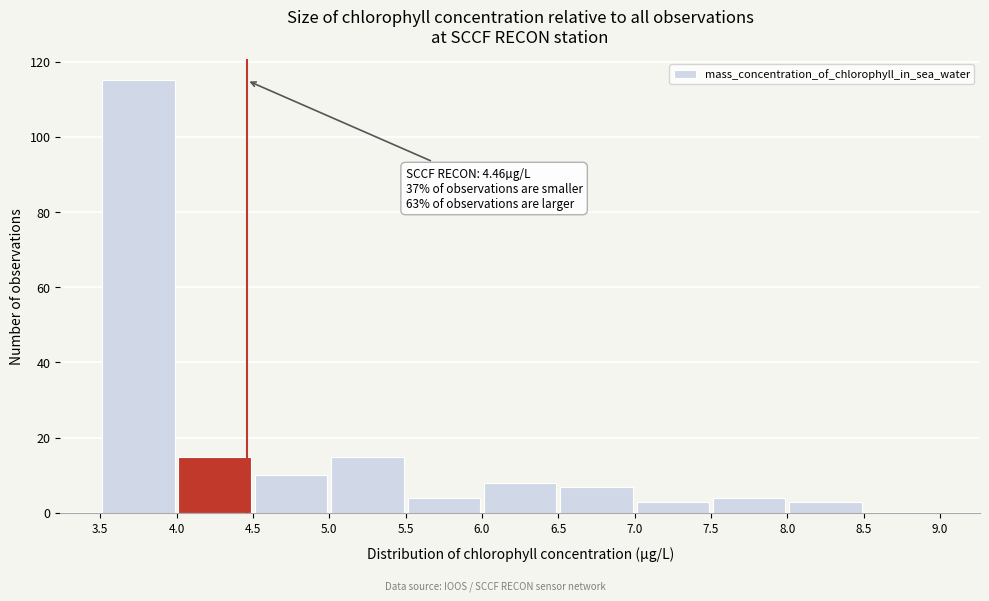

Which range on the x-axis has the tallest bar?

3.5 to 4.0